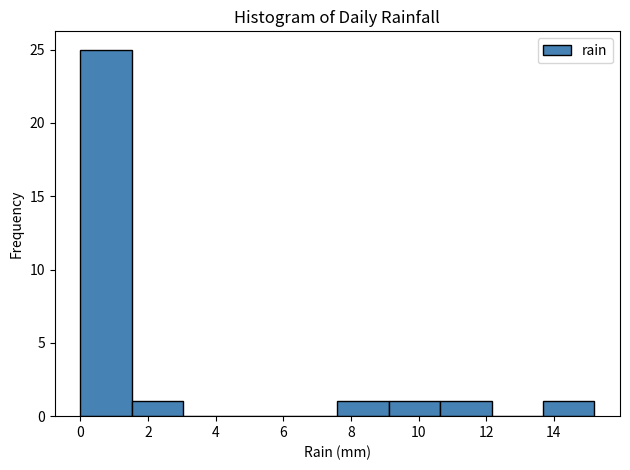

Reading left to right, list every bar in this chart as the range it spans on the x-axis followed by its height. Neither the bar edges nor the heights are printed on the chart, so give them approximately, as read against the axes.

0.00 to 1.52: 25
1.52 to 3.04: 1
3.04 to 4.56: 0
4.56 to 6.08: 0
6.08 to 7.60: 0
7.60 to 9.12: 1
9.12 to 10.64: 1
10.64 to 12.16: 1
12.16 to 13.68: 0
13.68 to 15.20: 1